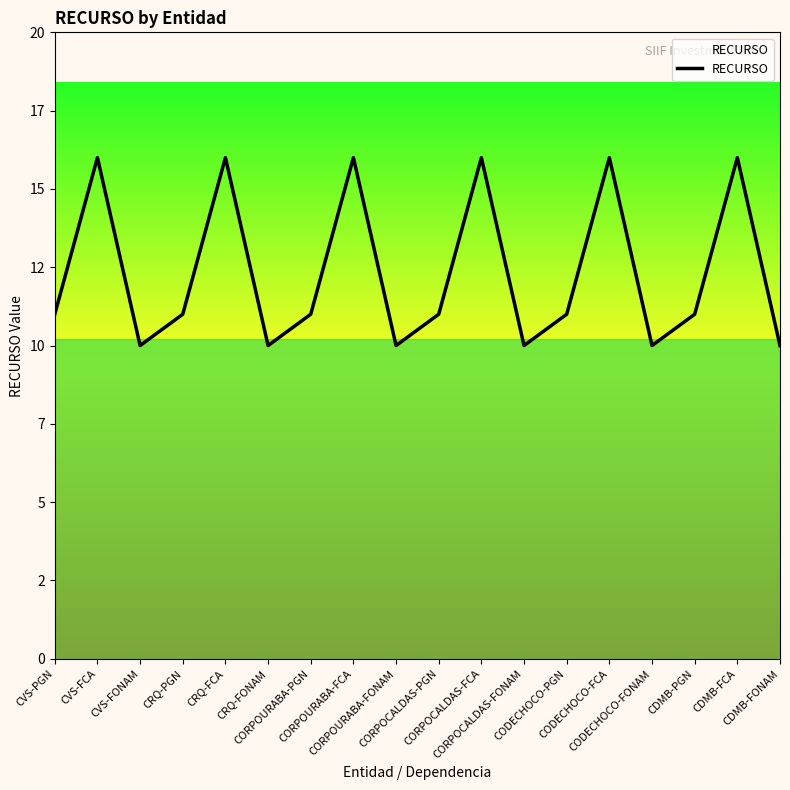

Is this an area chart (filled region under the line)?

Yes